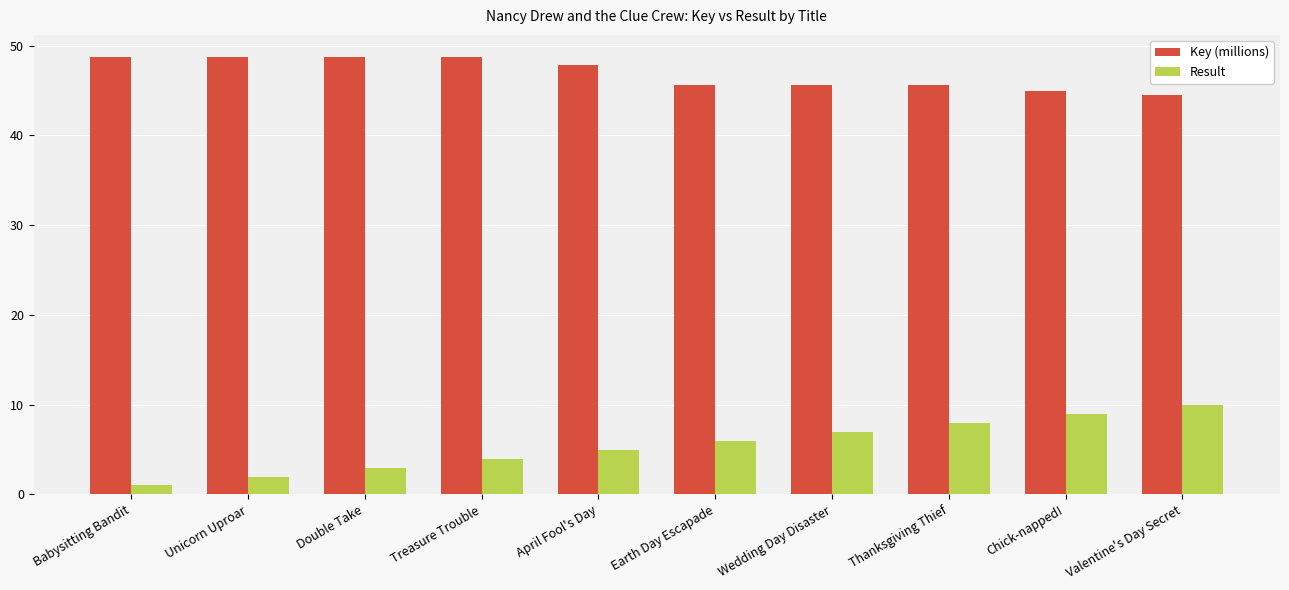

What is the total value across all series at April Fool's Day?

52.8